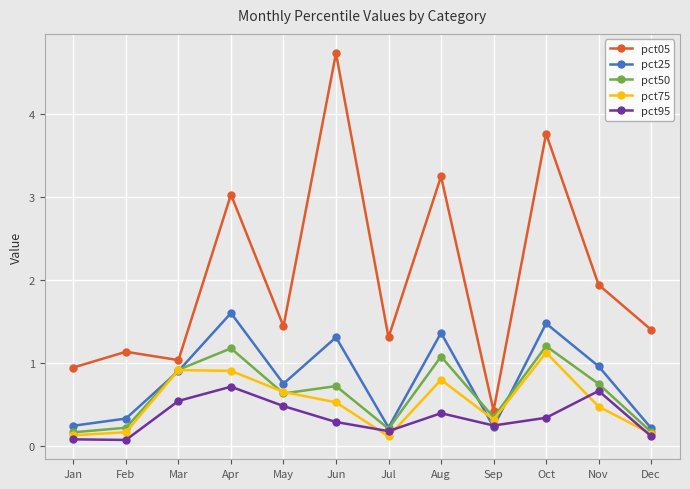

What is the maximum value for pct25?

1.6